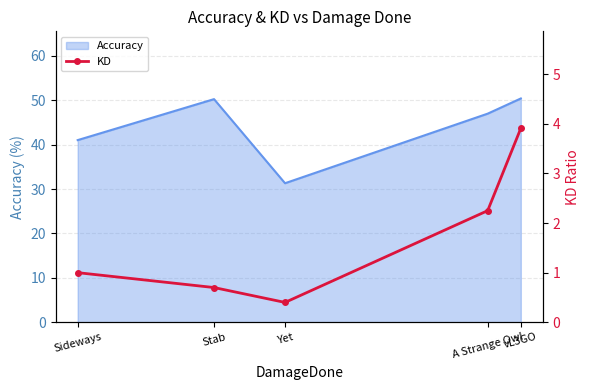

What is the minimum value for Accuracy?

31.3